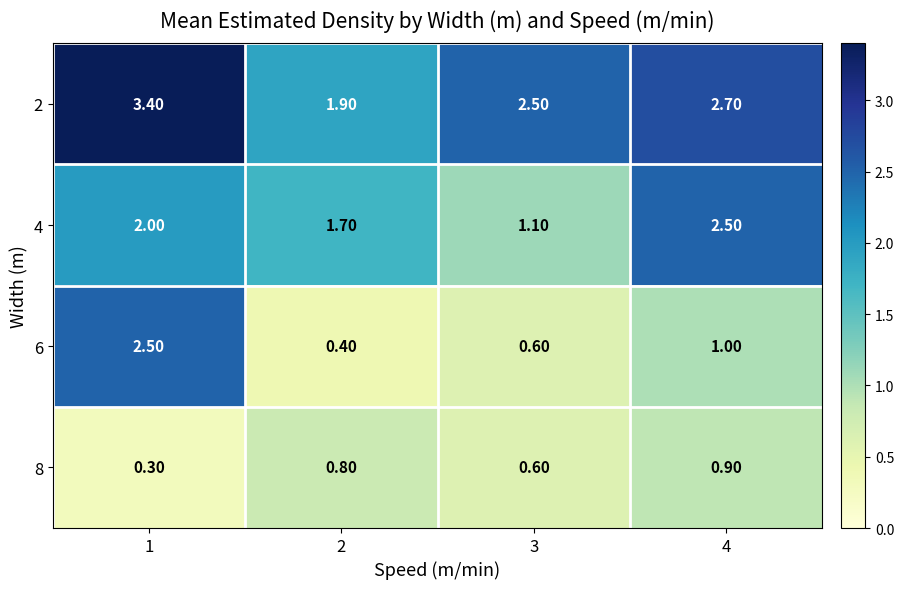

Between 1 and 3, which series saw the biggest shift?

6